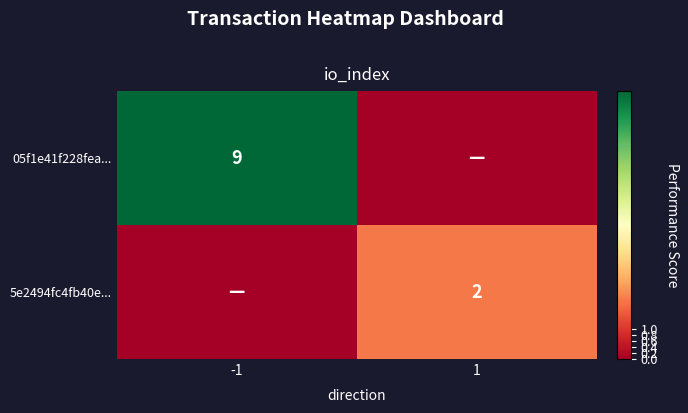

Which has a higher value, -1 or 1?

-1